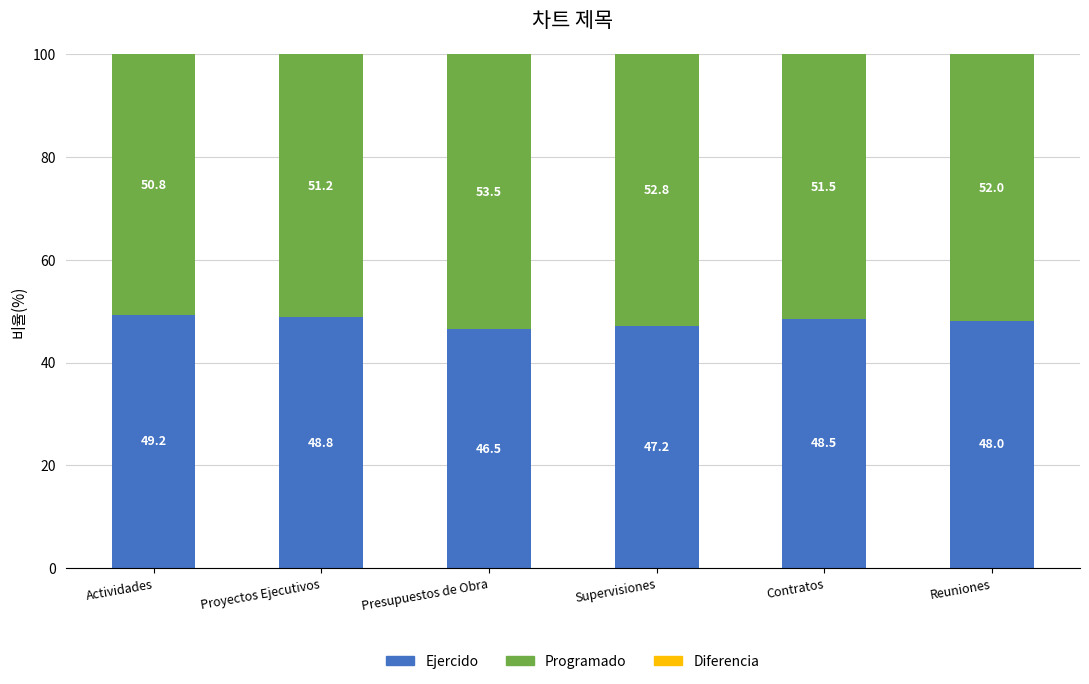

What is the total value across all series at Contratos?

100.0